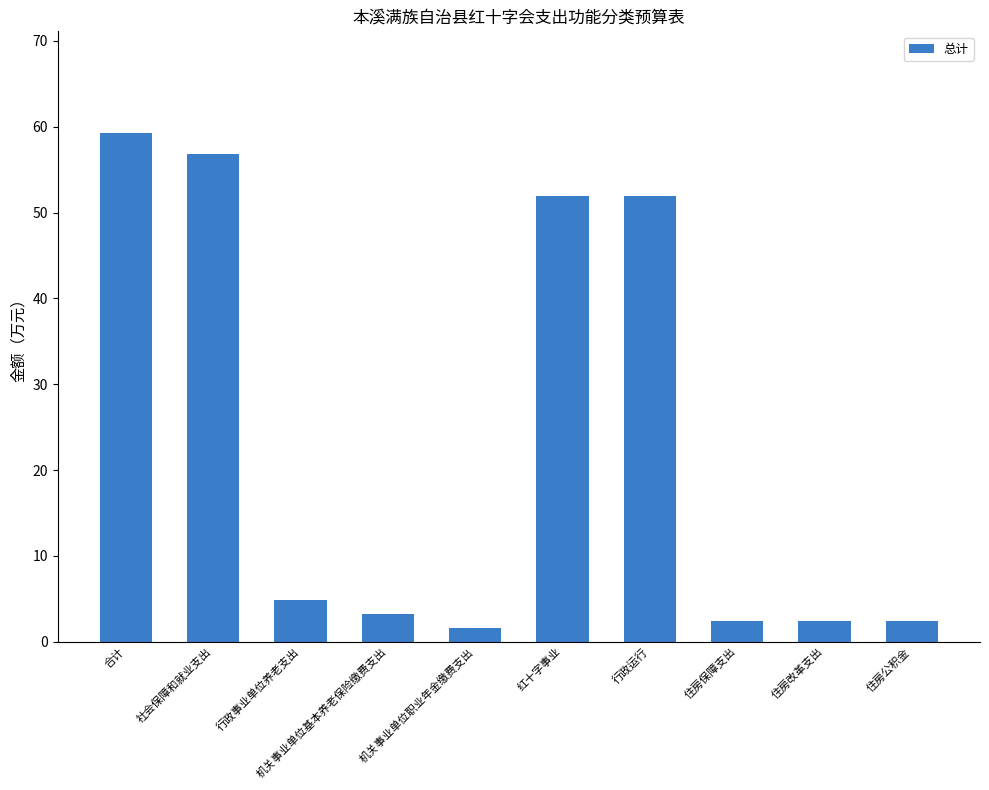

What is the approximate value at 行政运行?

51.9